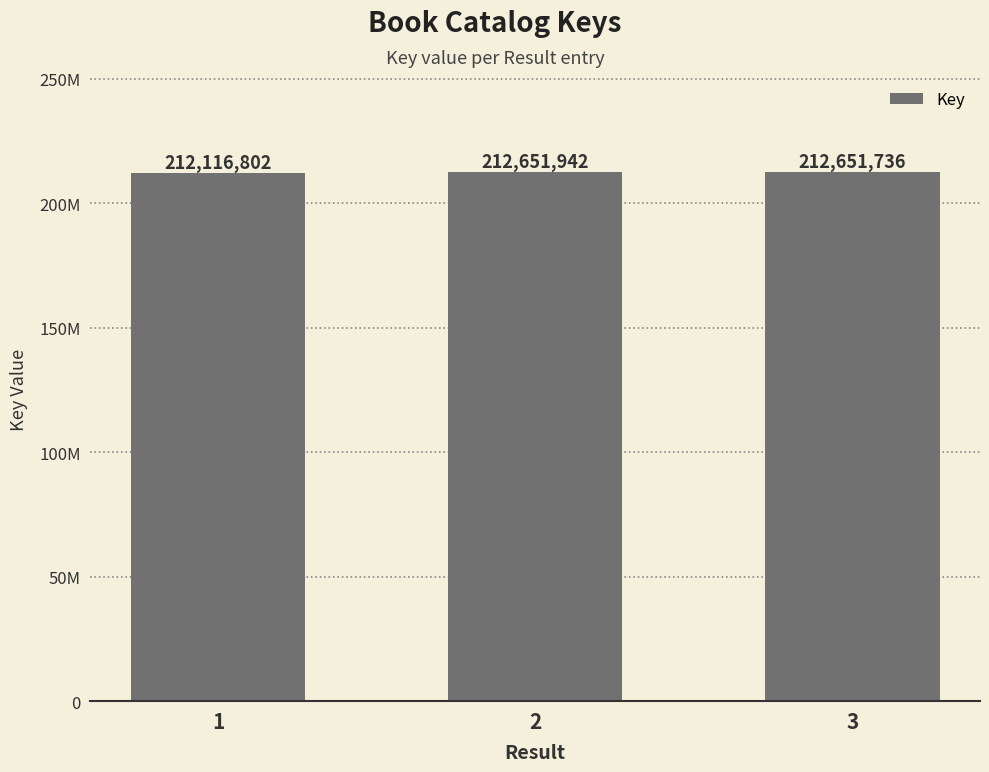

Which has a higher value, 1 or 2?

2